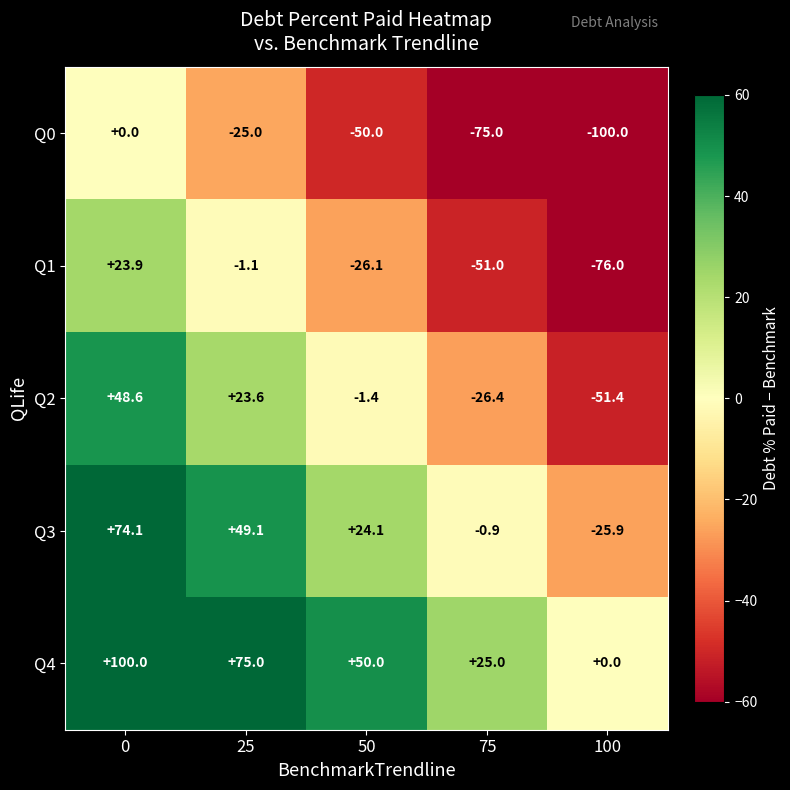

What is the difference between the highest and lowest values at 100?

100.0